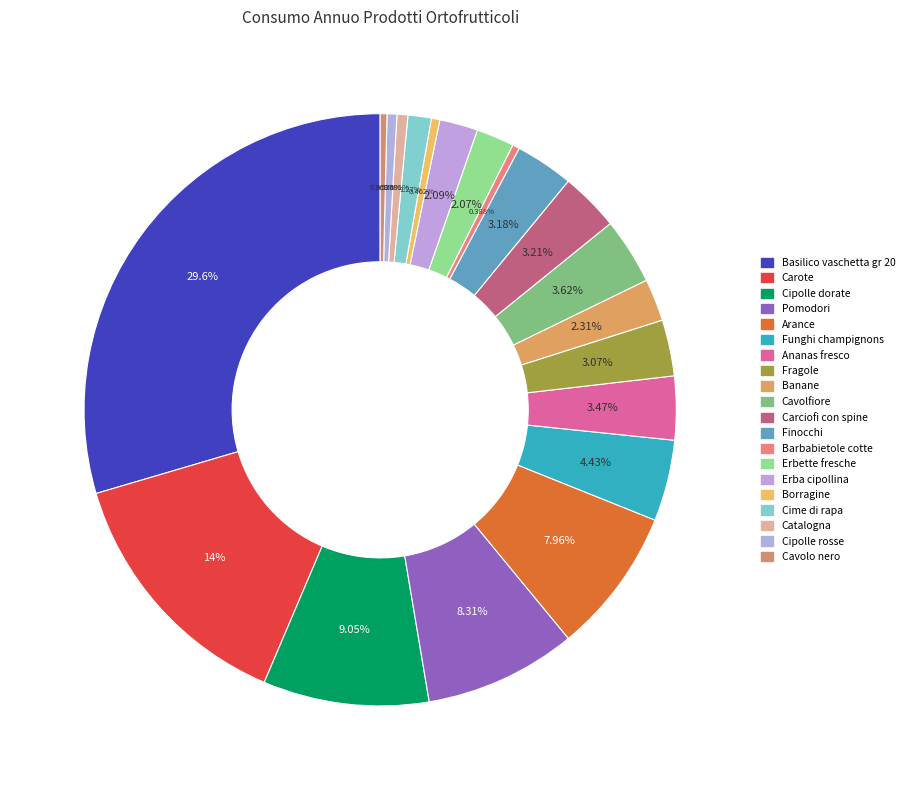

Count the number of slices in the pie.

20